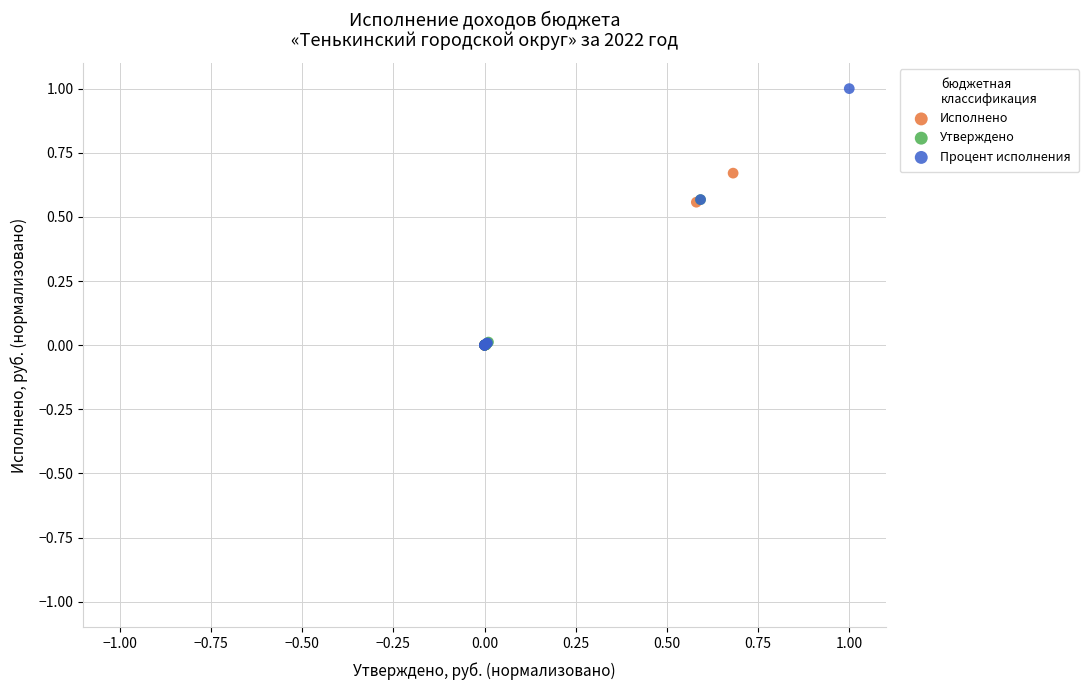

Which series reaches the maximum Y coordinate?

Процент исполнения